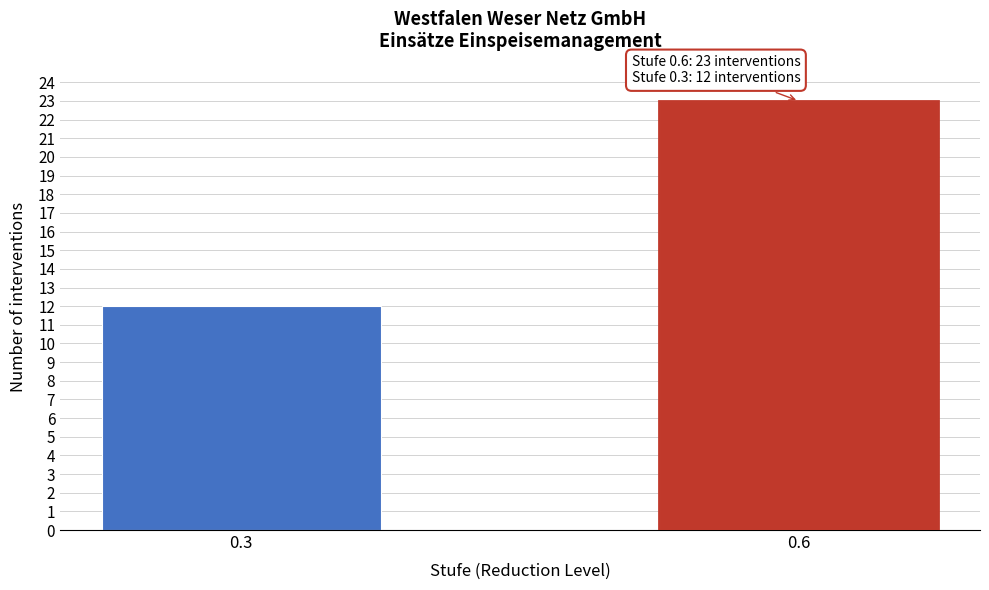

Reading right to left, what are all the values shown in this chart?

0.6=23	0.3=12